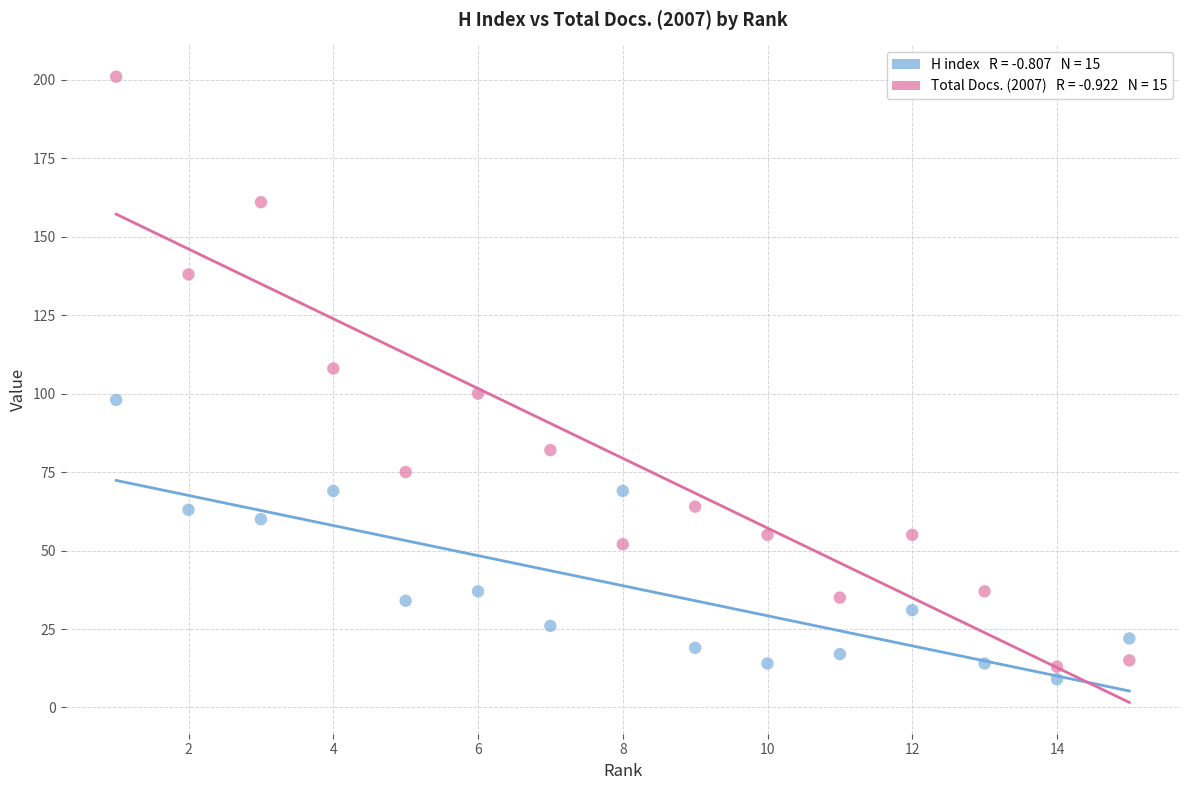

Across all data points, what is the range of X values (max minus min)?

14